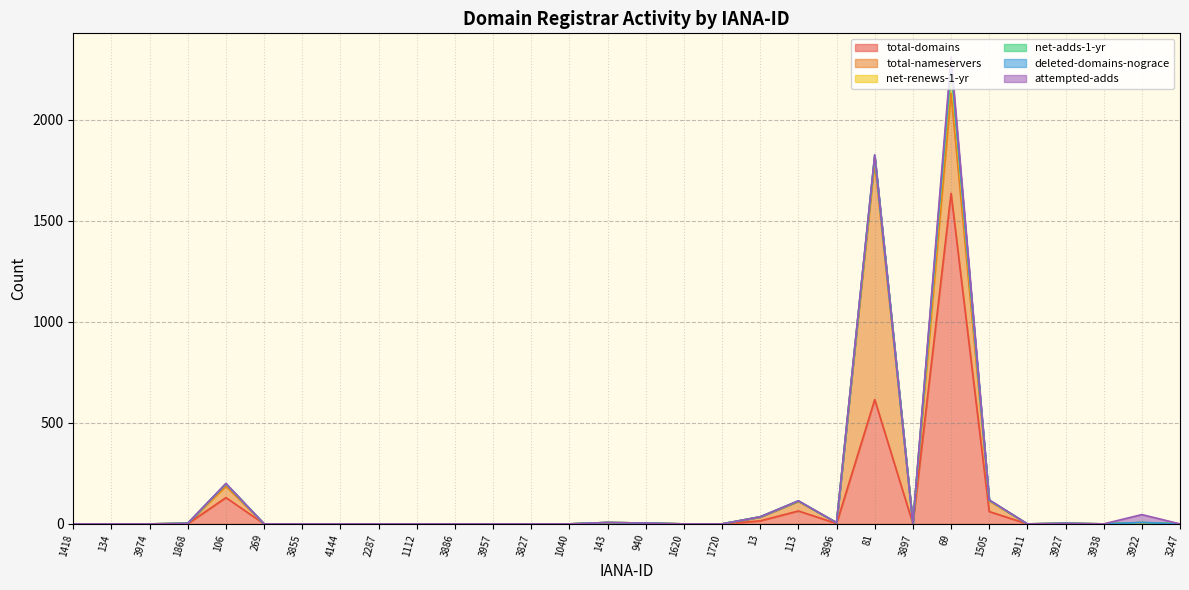

True or false: attempted-adds has a value of 0 at 143.

True